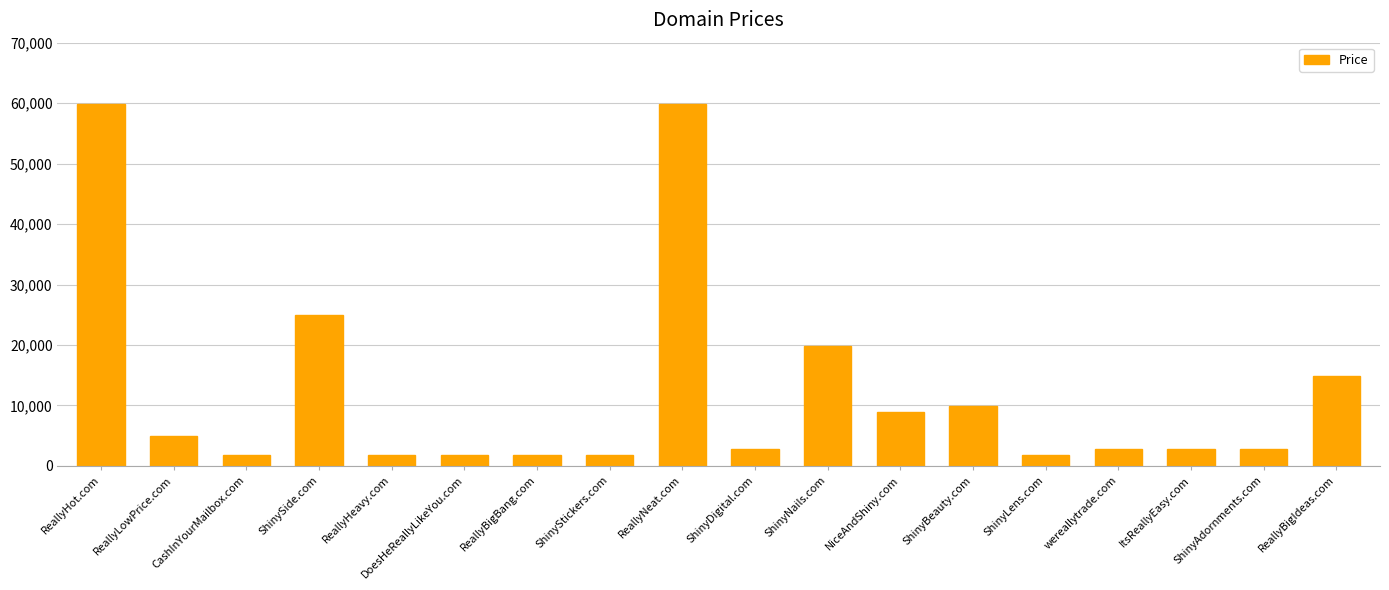

Reading left to right, what are all the values shown in this chart?

59888	4888	1888	24888	1888	1888	1888	1888	59888	2888	19888	8888	9888	1888	2888	2888	2888	14888